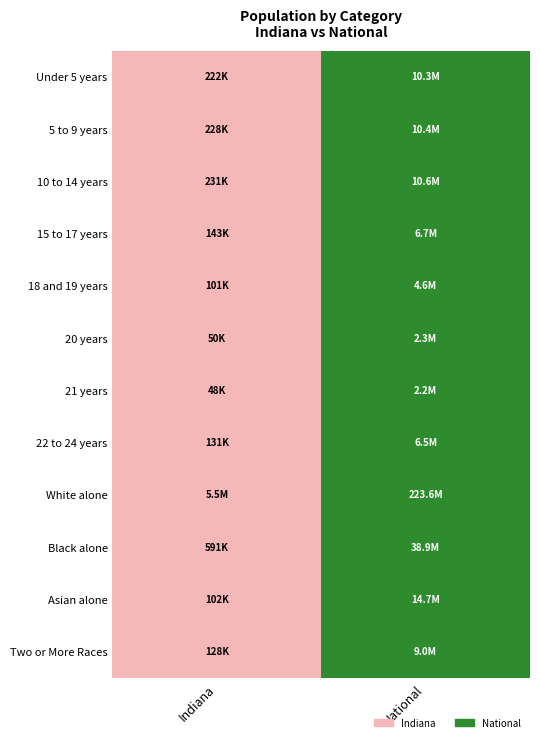

Reading left to right, list all the values displayed in this chart.

Under 5 years: Indiana=0	National=1
5 to 9 years: Indiana=0	National=1
10 to 14 years: Indiana=0	National=1
15 to 17 years: Indiana=0	National=1
18 and 19 years: Indiana=0	National=1
20 years: Indiana=0	National=1
21 years: Indiana=0	National=1
22 to 24 years: Indiana=0	National=1
White alone: Indiana=0	National=1
Black alone: Indiana=0	National=1
Asian alone: Indiana=0	National=1
Two or More Races: Indiana=0	National=1